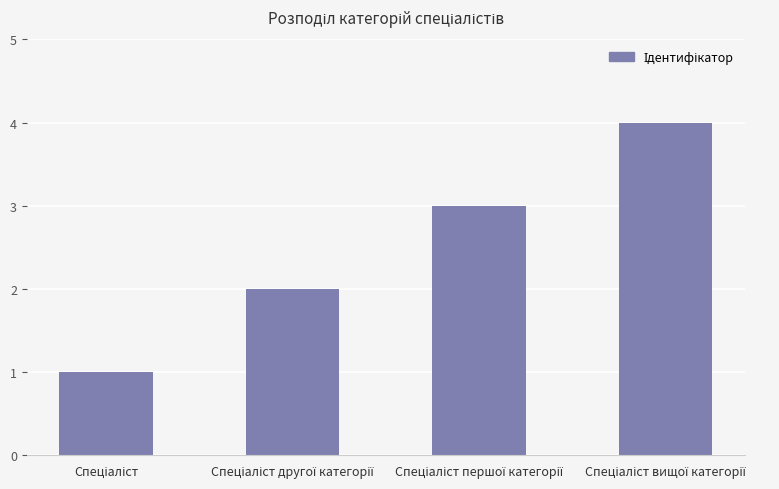

What is the sum of all values?

10